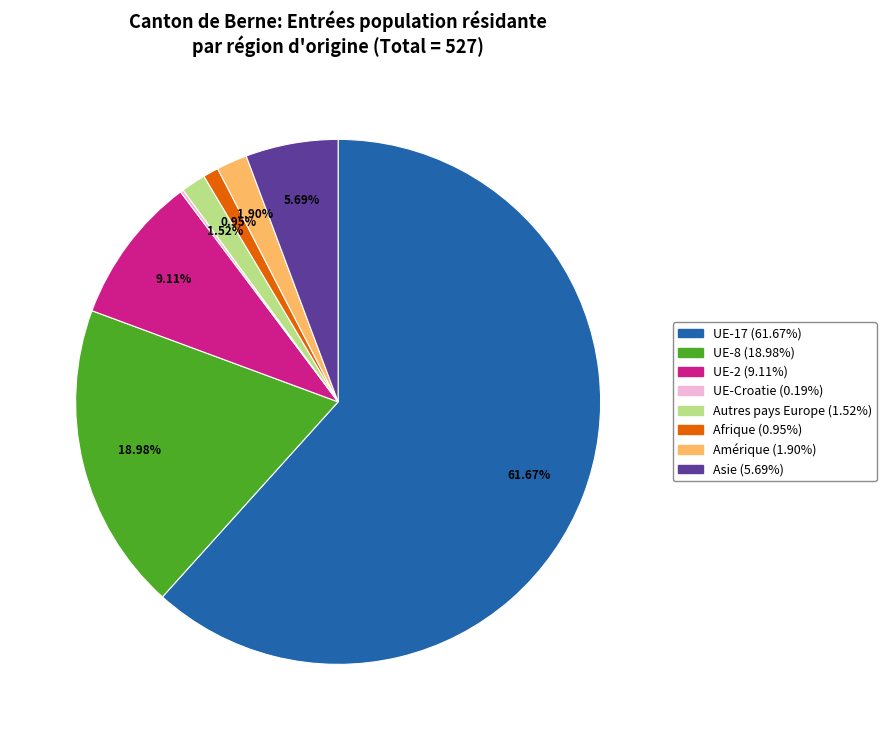

Does any single category account for the majority?

Yes